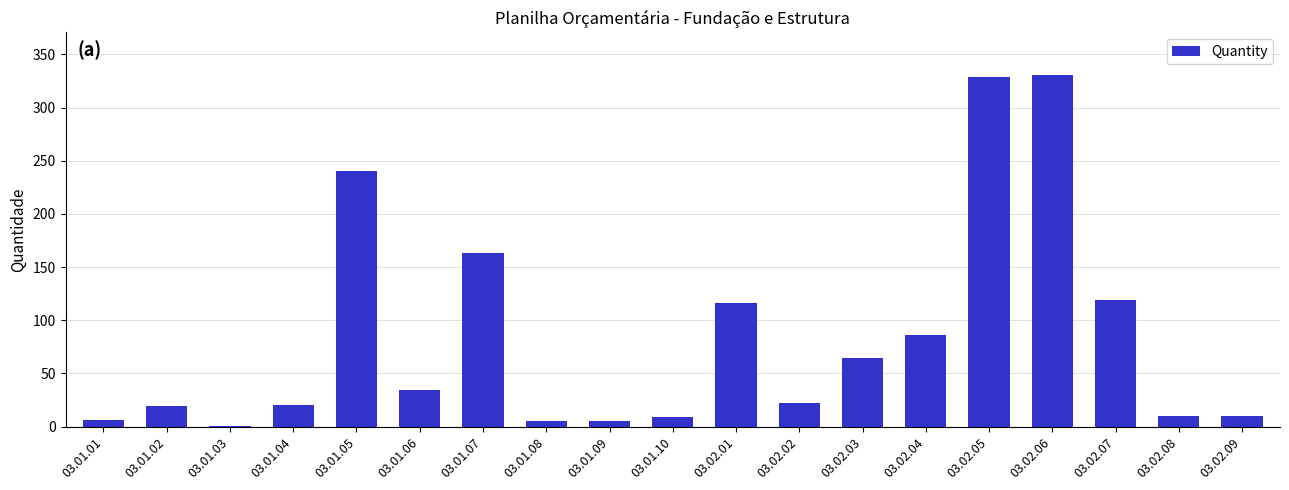

What is the change in value from 03.01.07 to 03.02.08?

-153.3